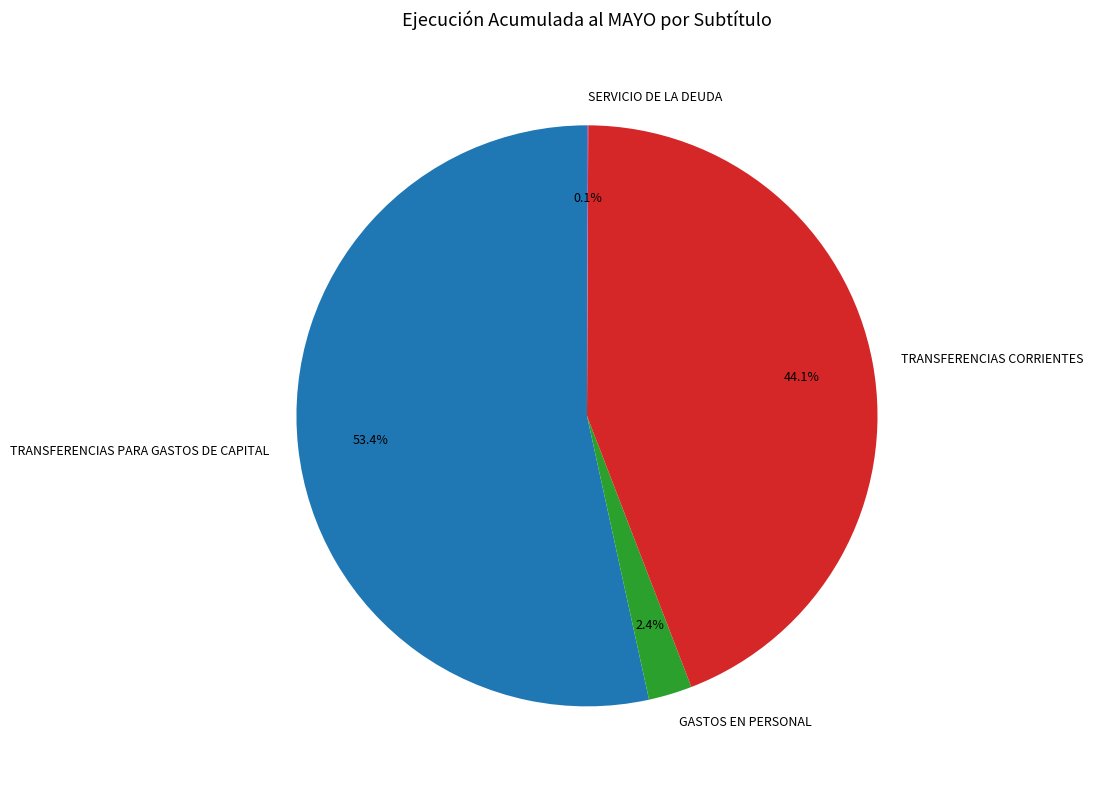

Is there a majority slice in this chart?

Yes